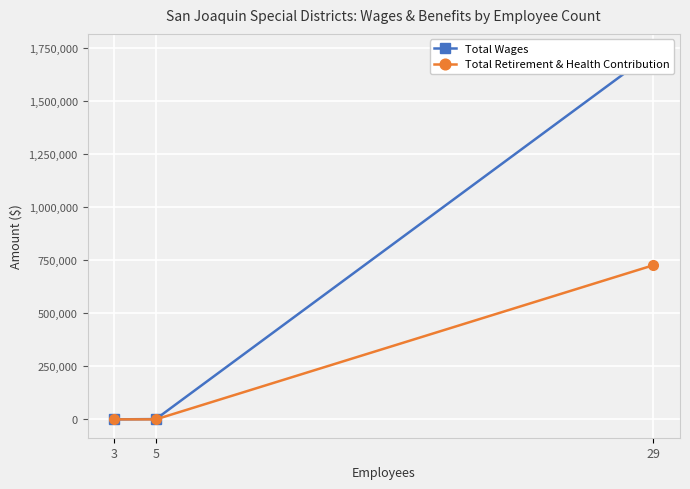

Rank the series by their average value, from highest to lowest.

Total Wages, Total Retirement & Health Contribution